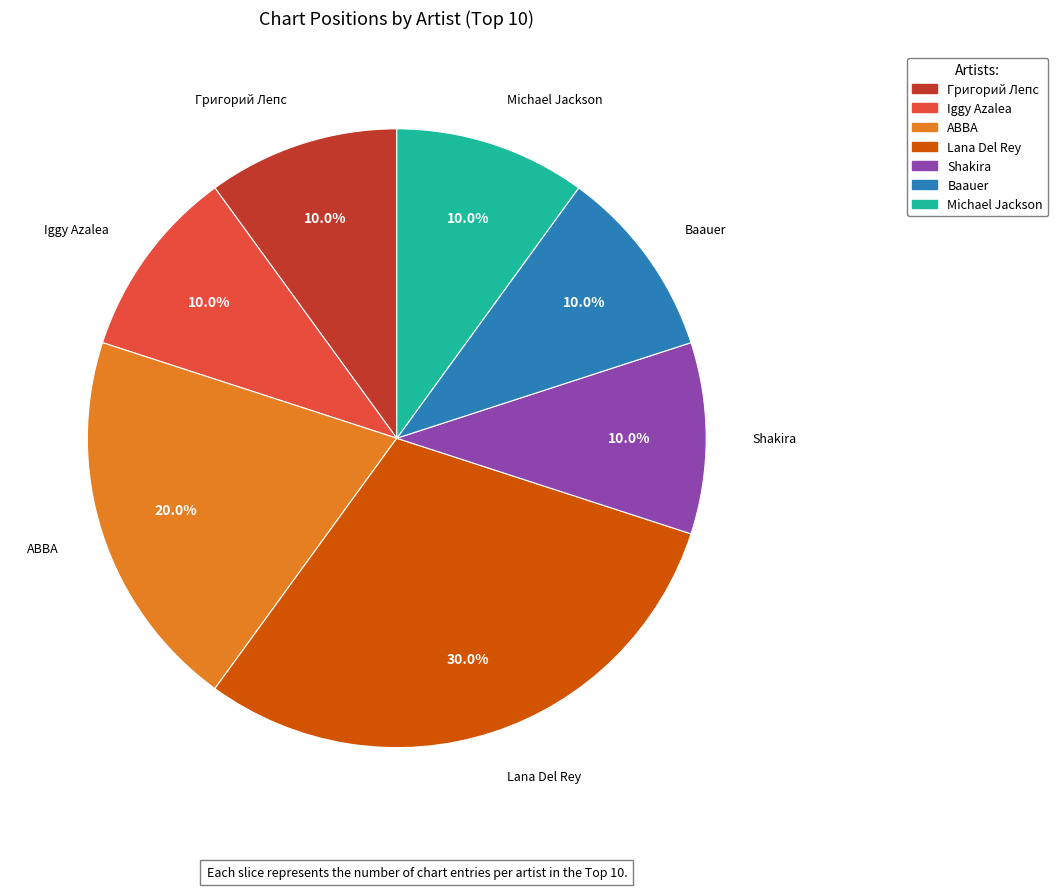

True or false: Григорий Лепс accounts for 10% of the total.

True